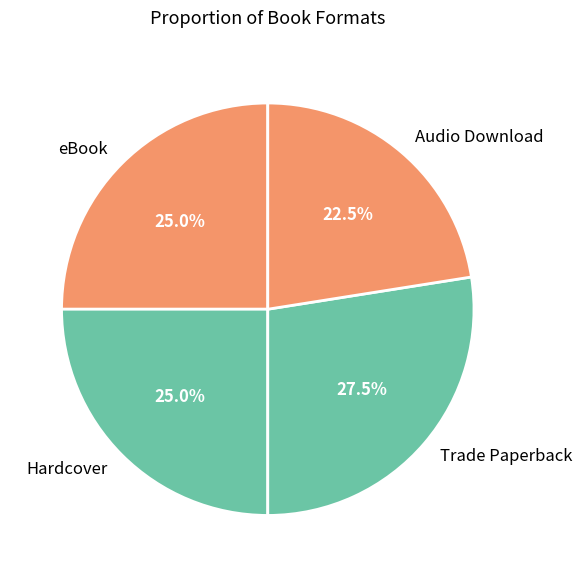

Which slice is the largest?

Trade Paperback